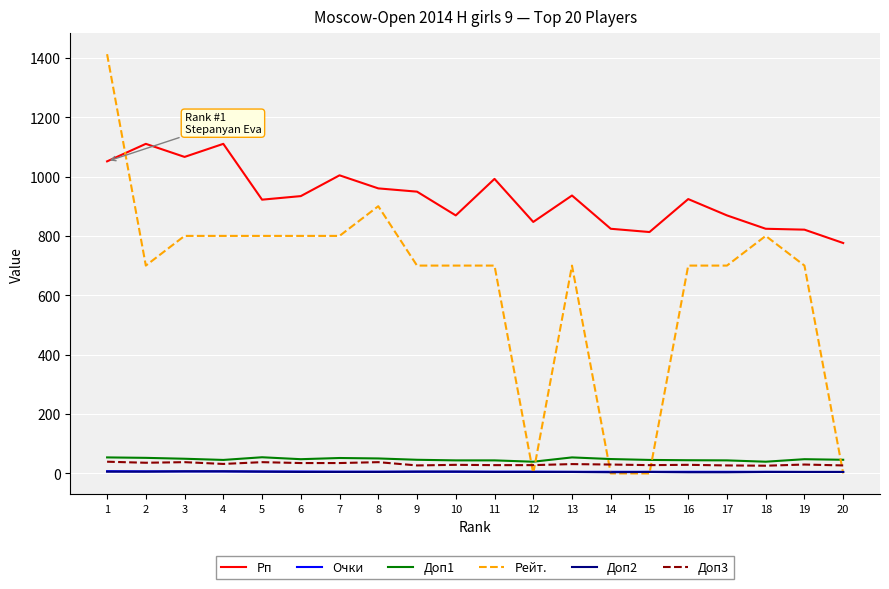

What is the difference between the second highest and second lowest values in the Очки series?

2.0